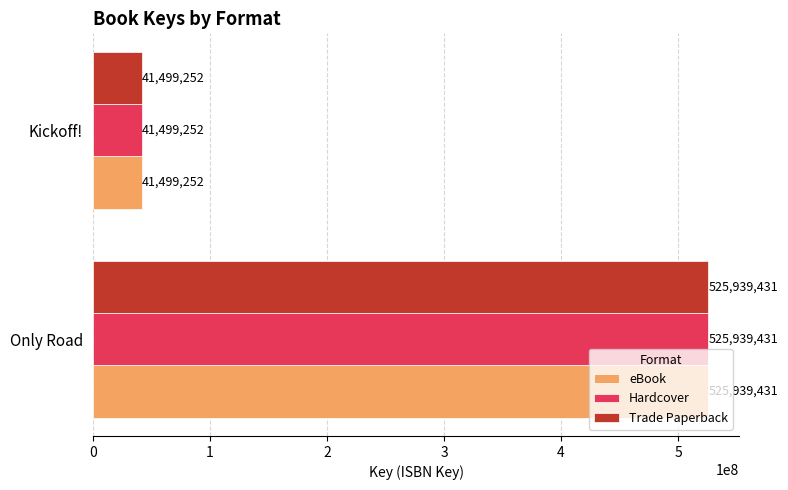

Is it true that Trade Paperback equals 59576321 at Kickoff!?

False